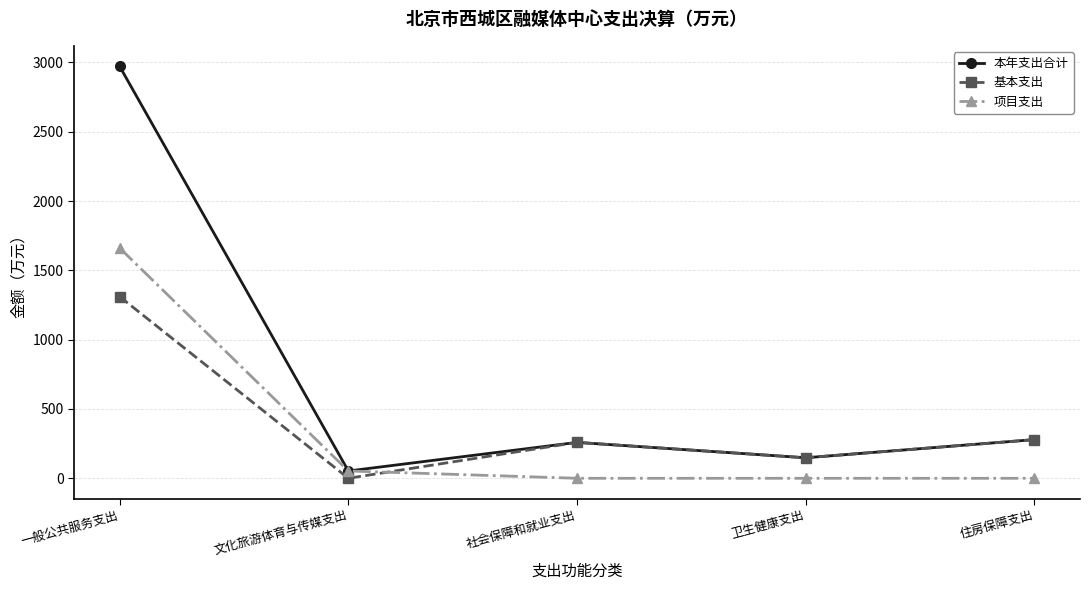

Reading left to right, list all the values displayed in this chart.

本年支出合计: 2971.1	52.7	259.0	148.0	279.0
基本支出: 1310.2	0.0	259.0	148.0	279.0
项目支出: 1660.8	52.7	0.0	0.0	0.0